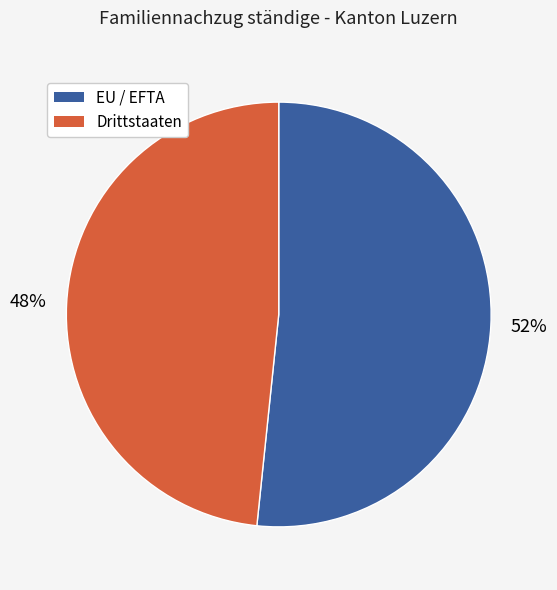

Which category has the smallest portion of the pie?

Drittstaaten